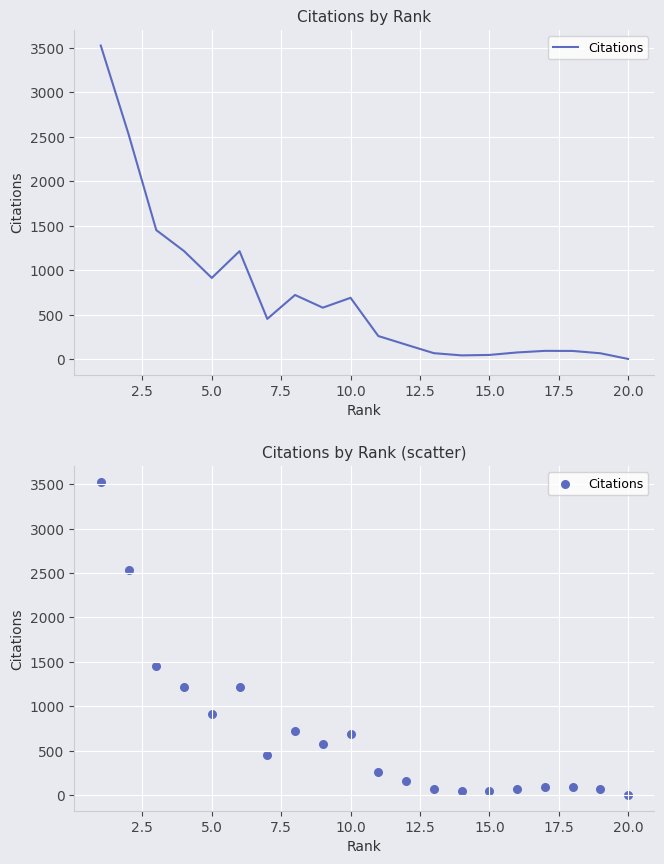

Which has a higher value, 20.0 or 10.0?

10.0